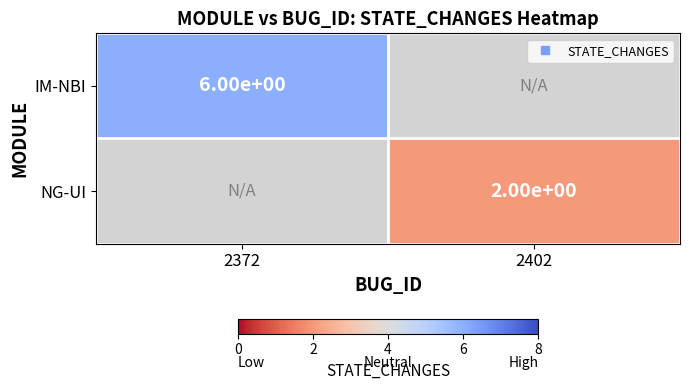

List the series in order of their peak value, highest first.

IM-NBI, NG-UI